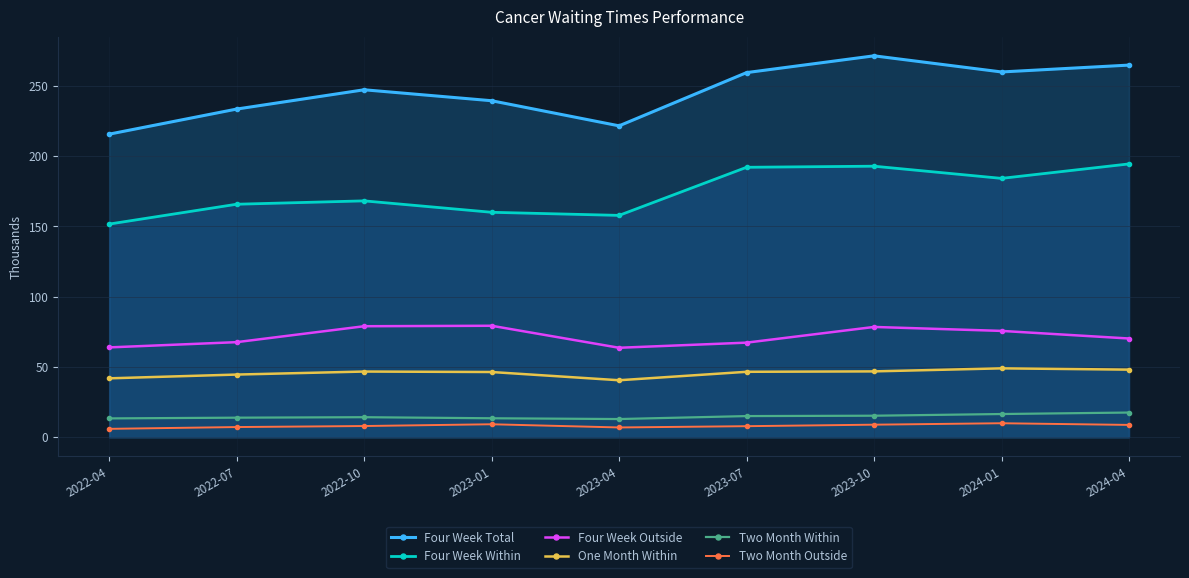

List the labels in order of Four Week Total value, largest first.

2023-10, 2024-04, 2024-01, 2023-07, 2022-10, 2023-01, 2022-07, 2023-04, 2022-04